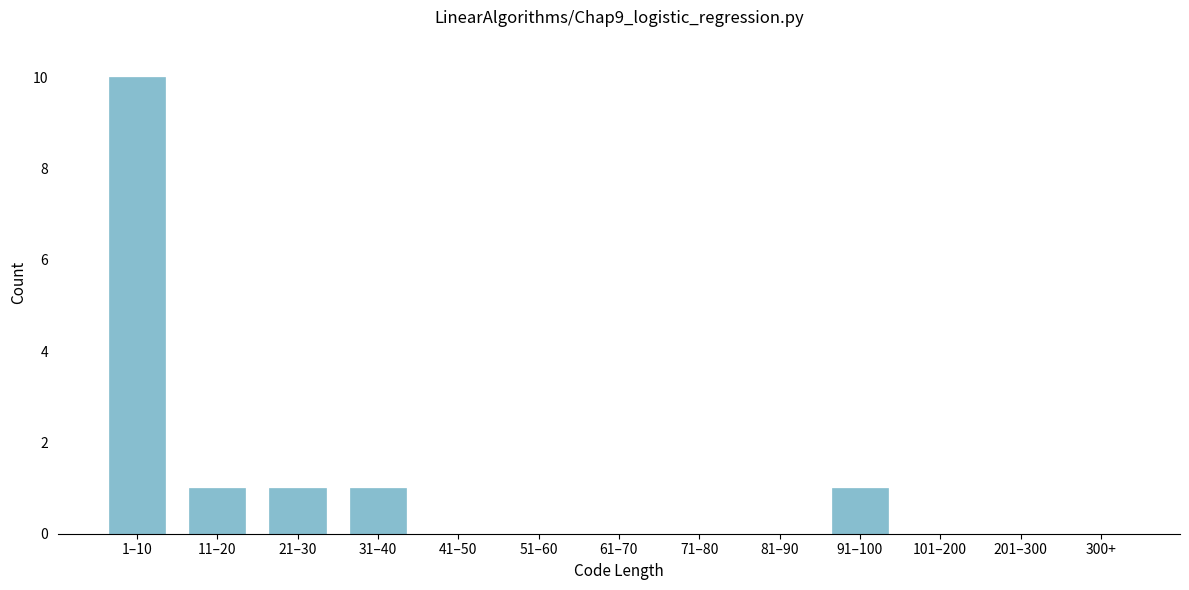

Reading left to right, extract all data points from this chart.

1–10=10	11–20=1	21–30=1	31–40=1	41–50=0	51–60=0	61–70=0	71–80=0	81–90=0	91–100=1	101–200=0	201–300=0	300+=0